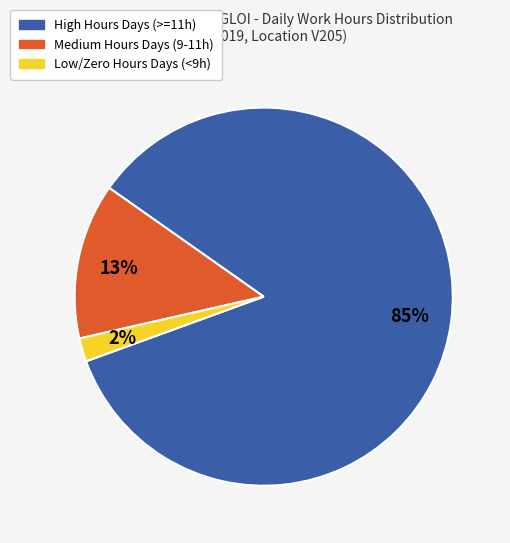

Is there any slice that represents more than half of the pie?

Yes